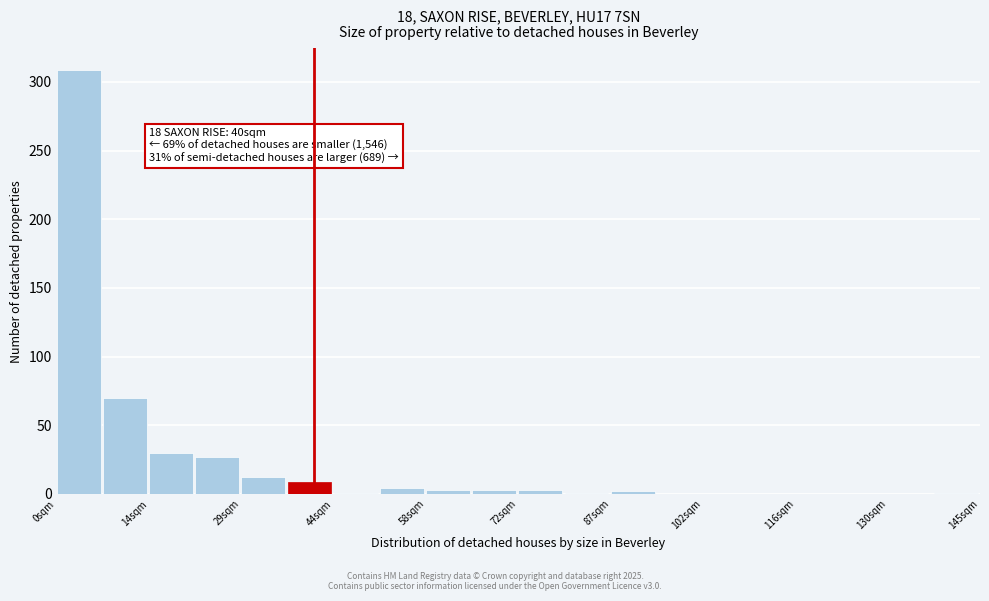

Read against the x-axis, roughly where is the centre of the tallest bar?

4